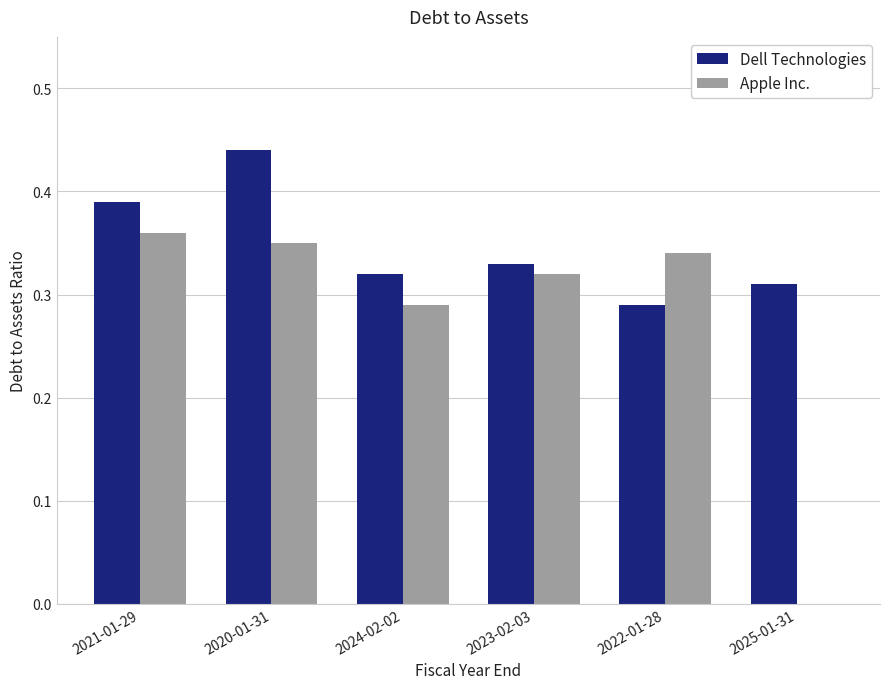

Between 2022-01-28 and 2025-01-31, which series saw the biggest shift?

Apple Inc.